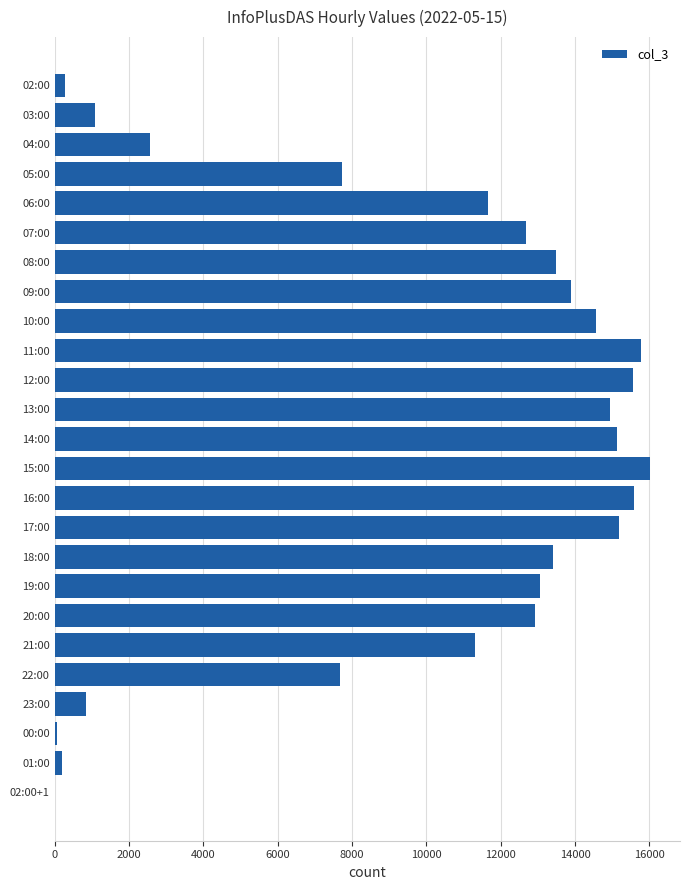

What is the change in value from 10:00 to 12:00?

+1012